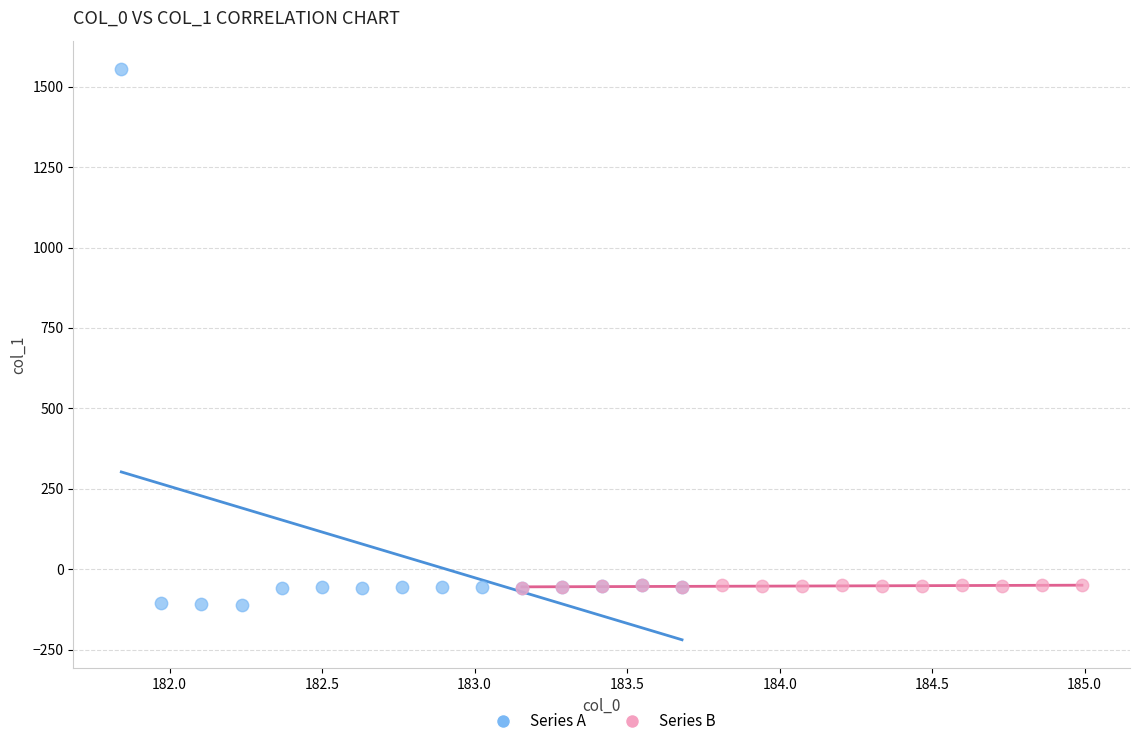

Which series reaches the maximum Y coordinate?

Series A